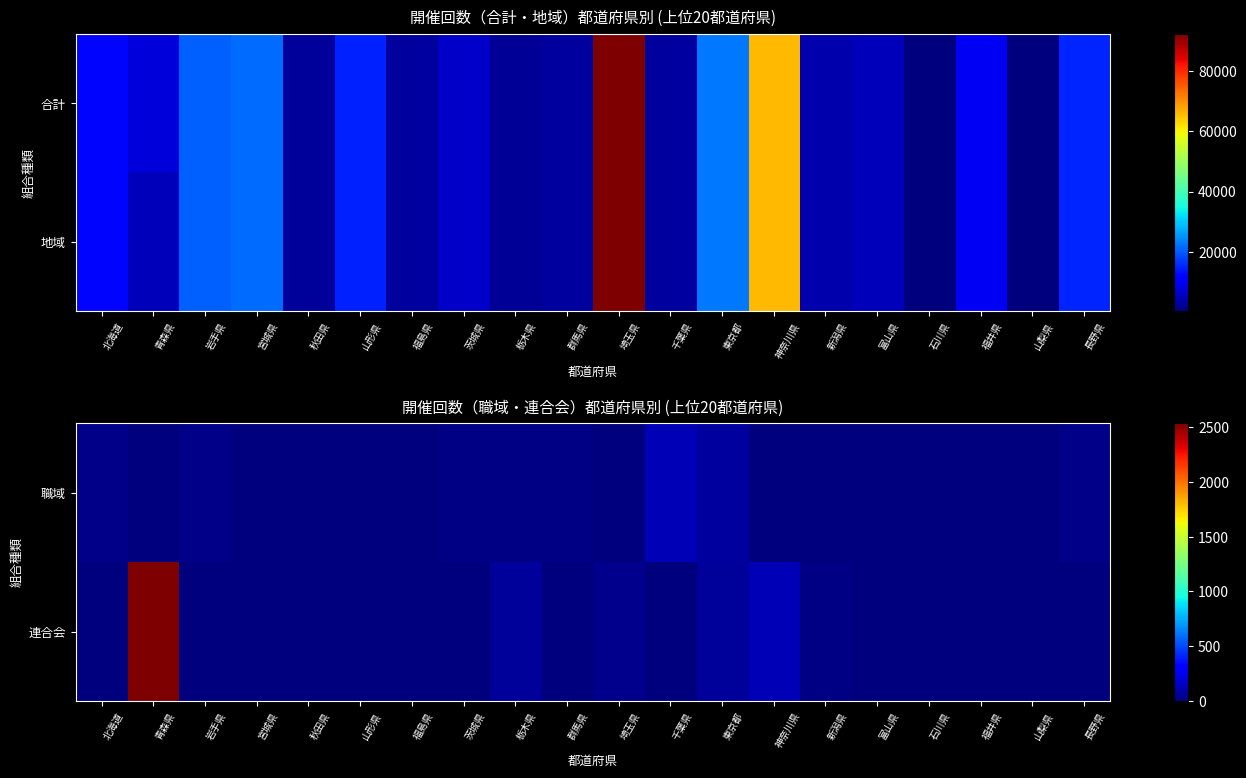

List the series in order of their overall mean, highest first.

連合会, 職域